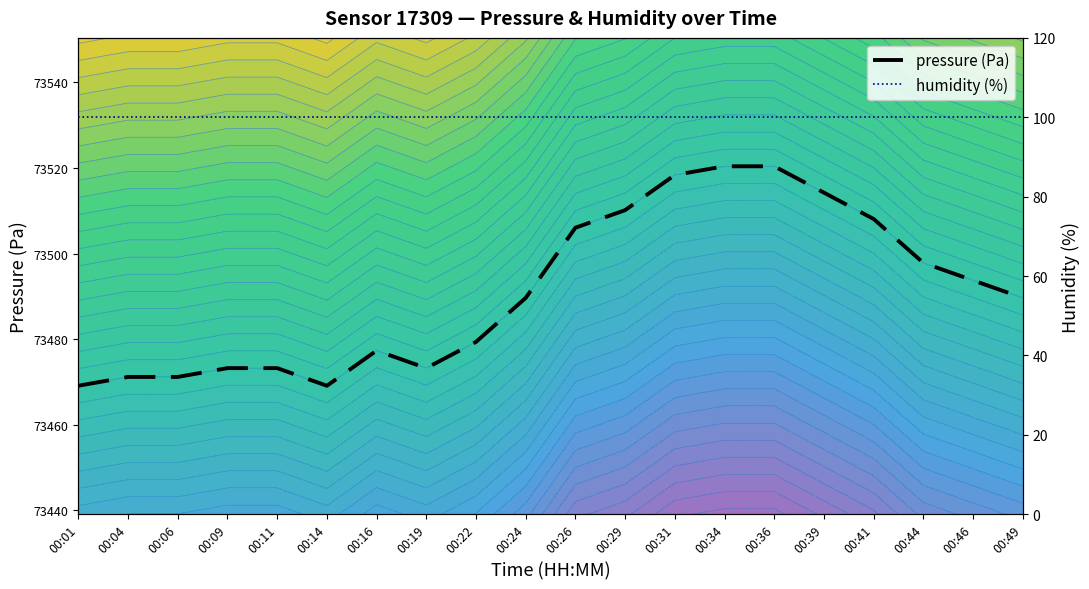

At which category is the sum across all series the highest?

00:34